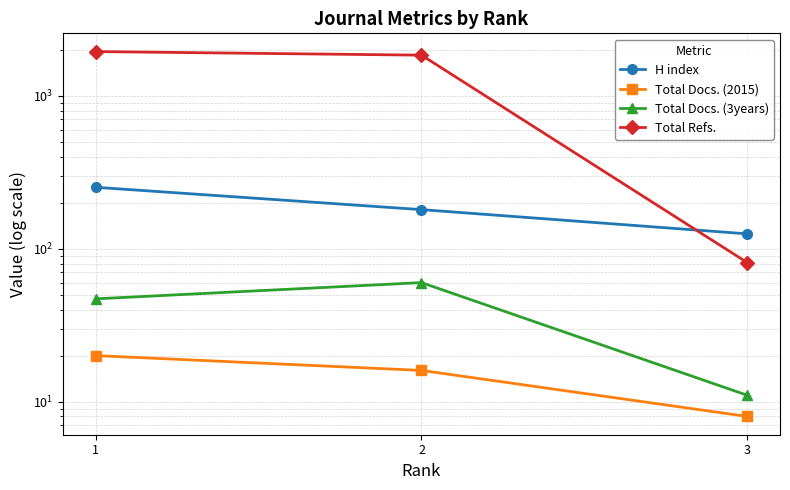

What is the difference between the maximum and minimum values in the Total Refs. series?

1862